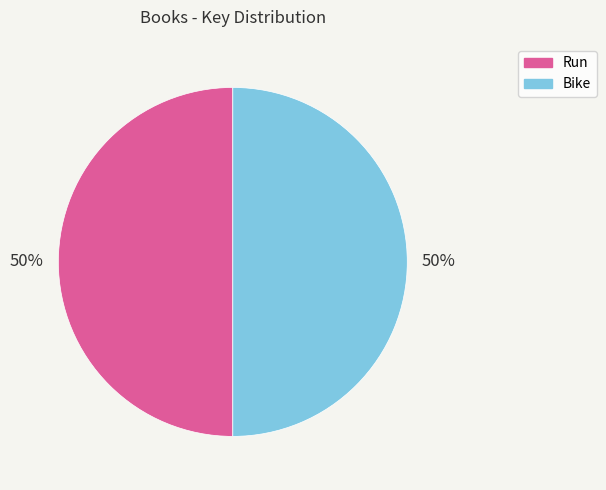

The Bike slice represents 60% of the pie. True or false?

False